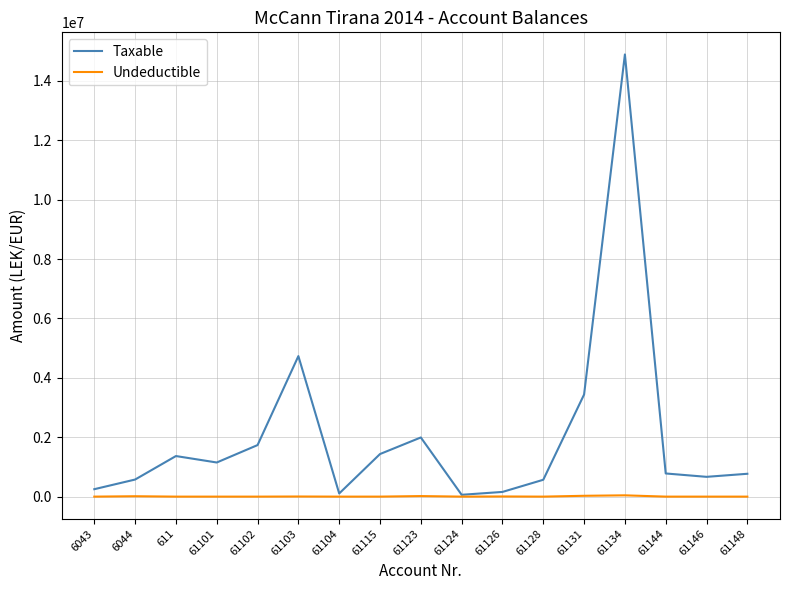

List the series in order of their overall mean, highest first.

Taxable, Undeductible